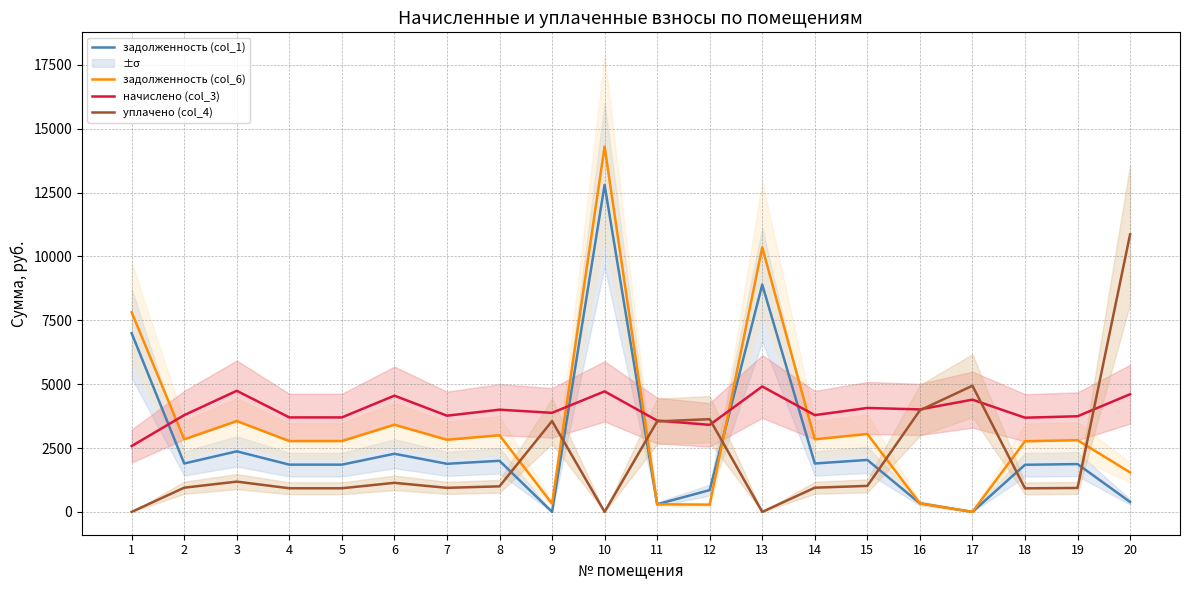

In уплачено (col_4), how many points are lower than both neighbors (excluding endpoints)?

4